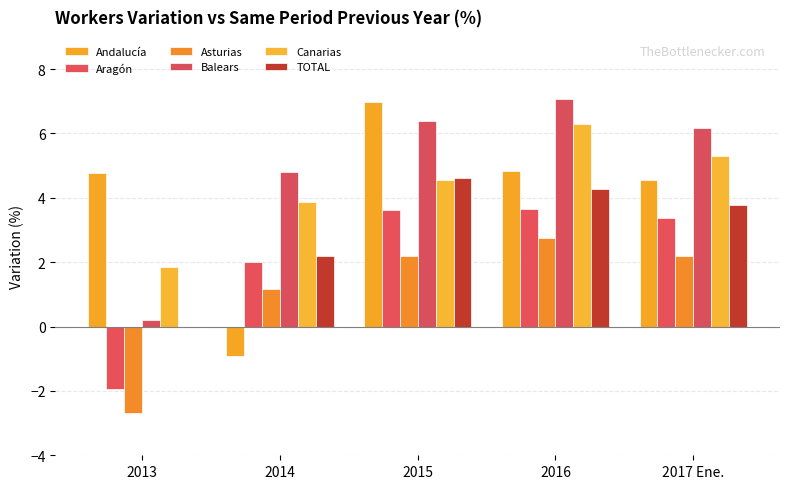

List the labels in order of Balears value, largest first.

2016, 2015, 2017 Ene., 2014, 2013